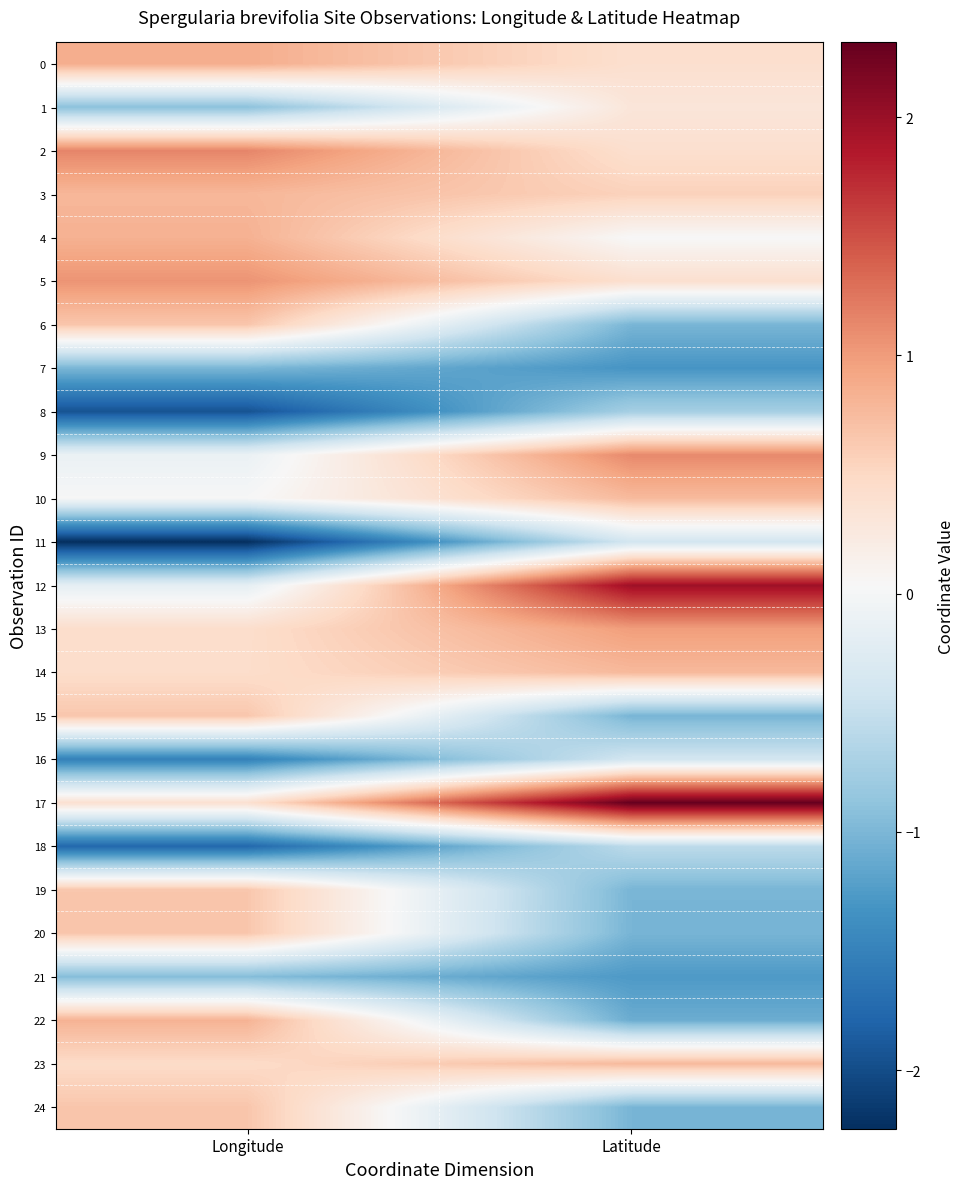

Rank the series by their maximum value, from highest to lowest.

17, 12, 2, 9, 5, 13, 0, 4, 22, 3, 14, 23, 10, 24, 6, 15, 20, 19, 1, 16, 11, 18, 8, 21, 7